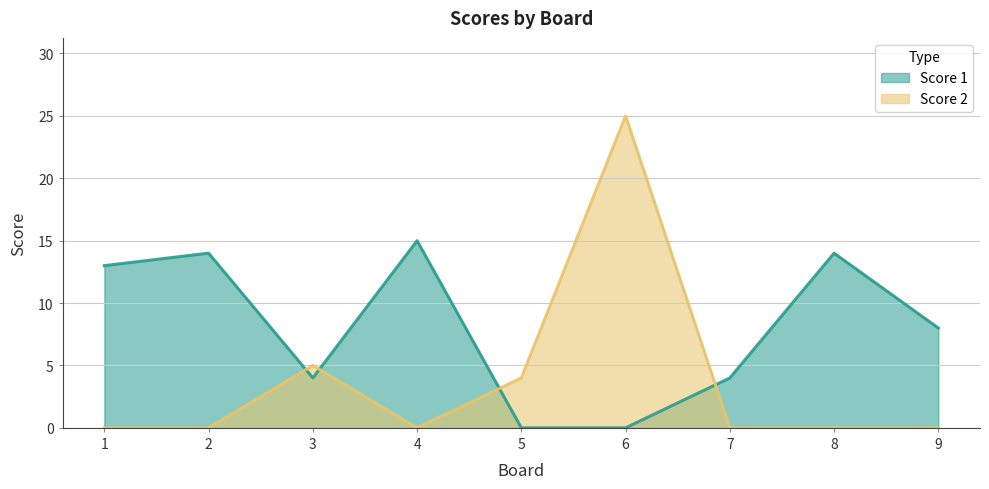

Between 3 and 1, which is larger?

1